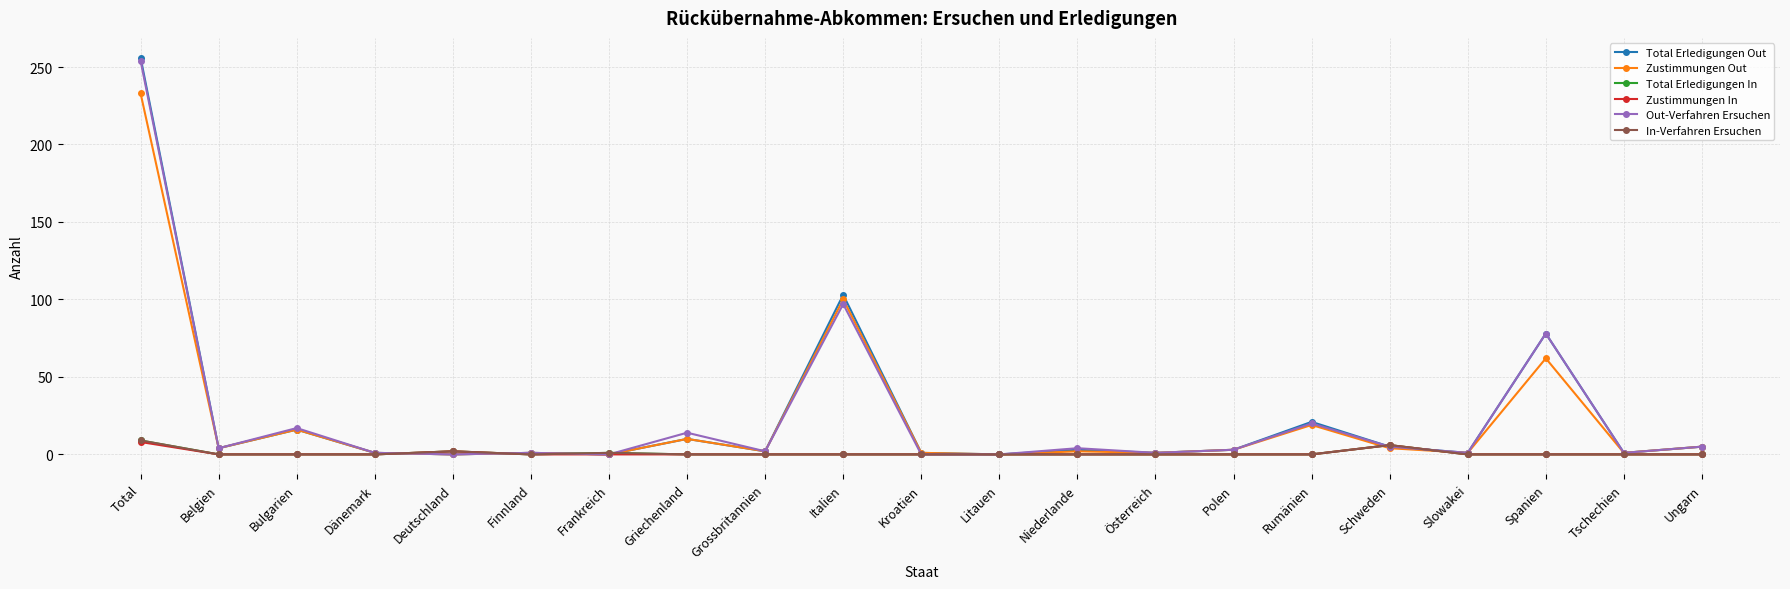

Which series ends up on top after the final intersection of Total Erledigungen In and Zustimmungen Out?

Zustimmungen Out